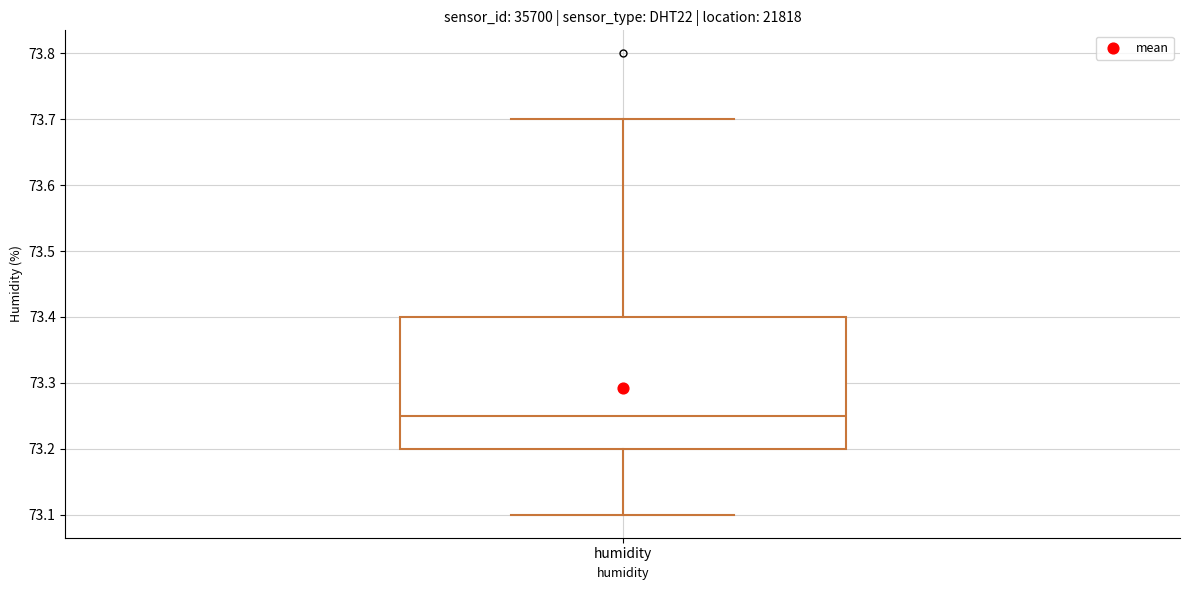

Read this box plot against the y-axis: the position of the median line, the range covered by the box, and the ends of both whiskers. The values are not printed on the chart, so give them approximately, as read against the axis.

median 73.25, box 73.20 to 73.40, whiskers 73.10 to 73.70